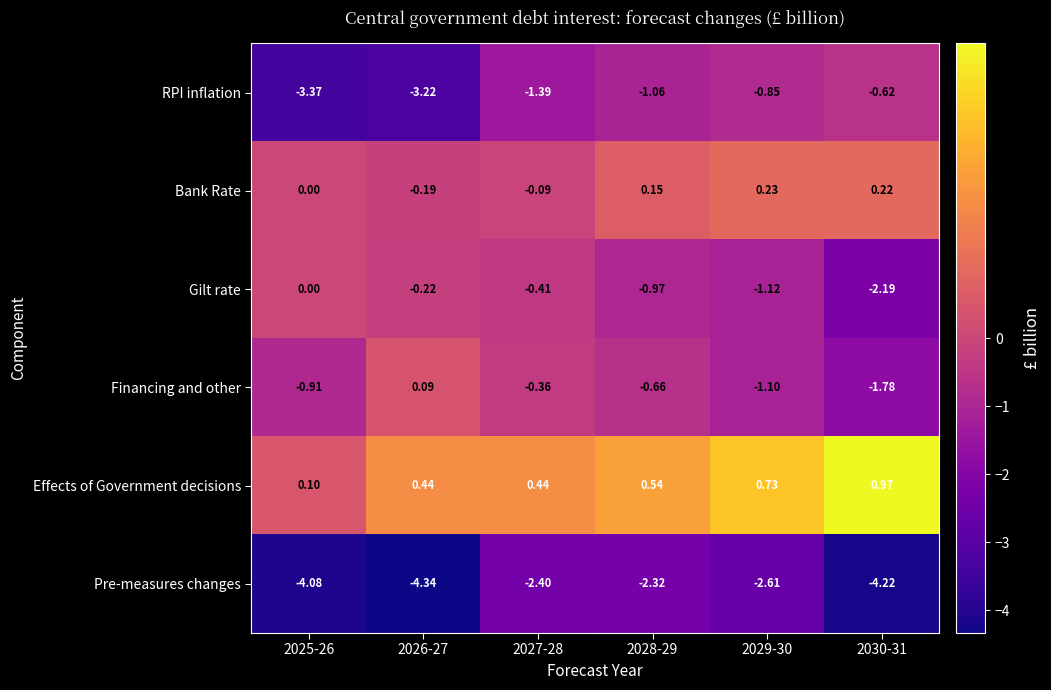

Is the value of Bank Rate at 2026-27 greater than the value of RPI inflation at 2029-30?

Yes